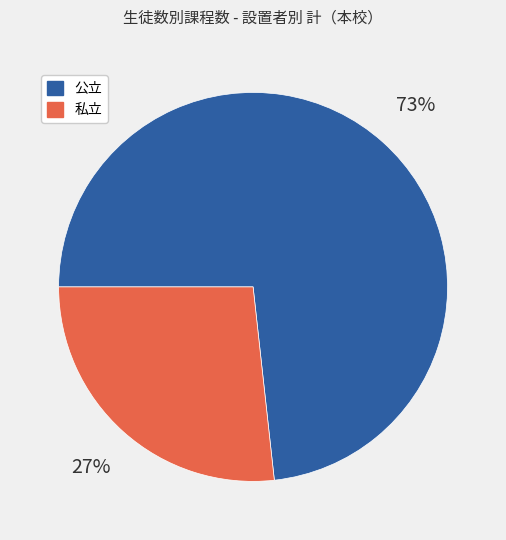

Is it true that 公立 is 73% of the pie?

True